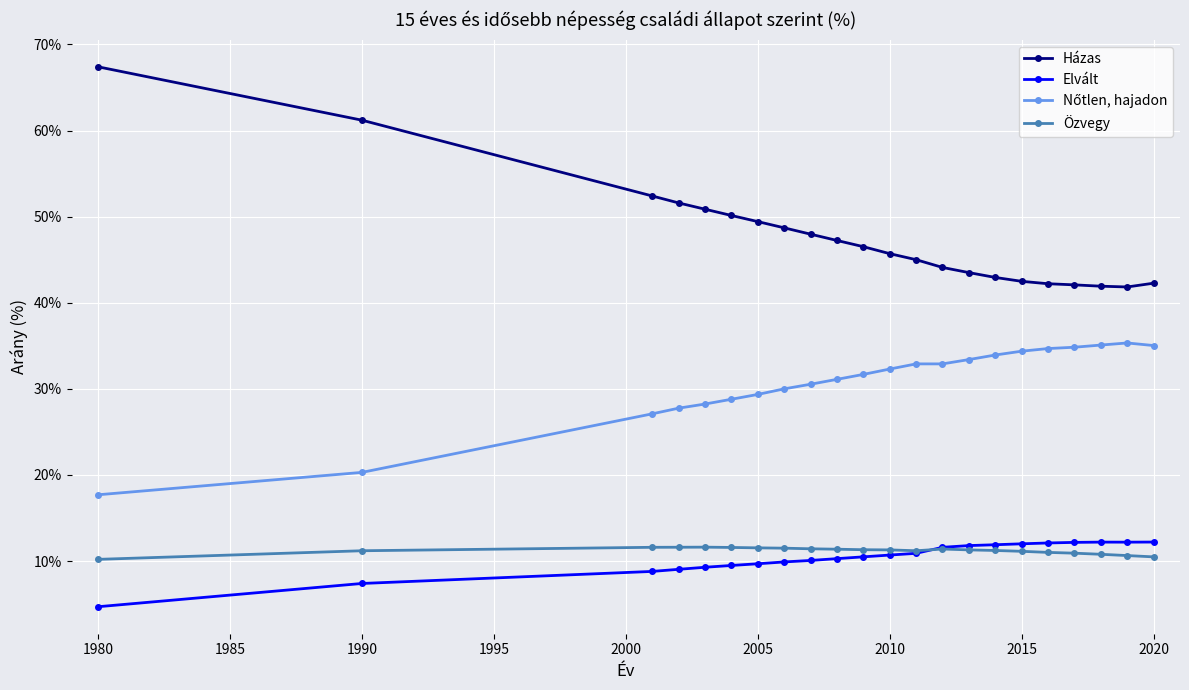

What is the value of the Elvált point at the 12th from the left?

10.7